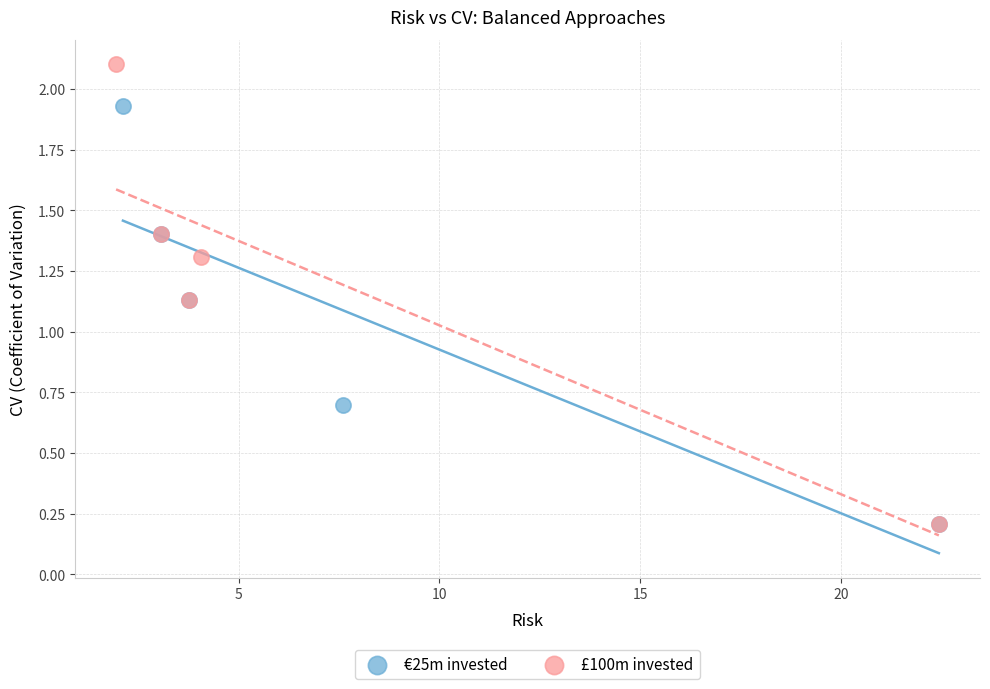

Which series contains the highest Y value?

£100m invested